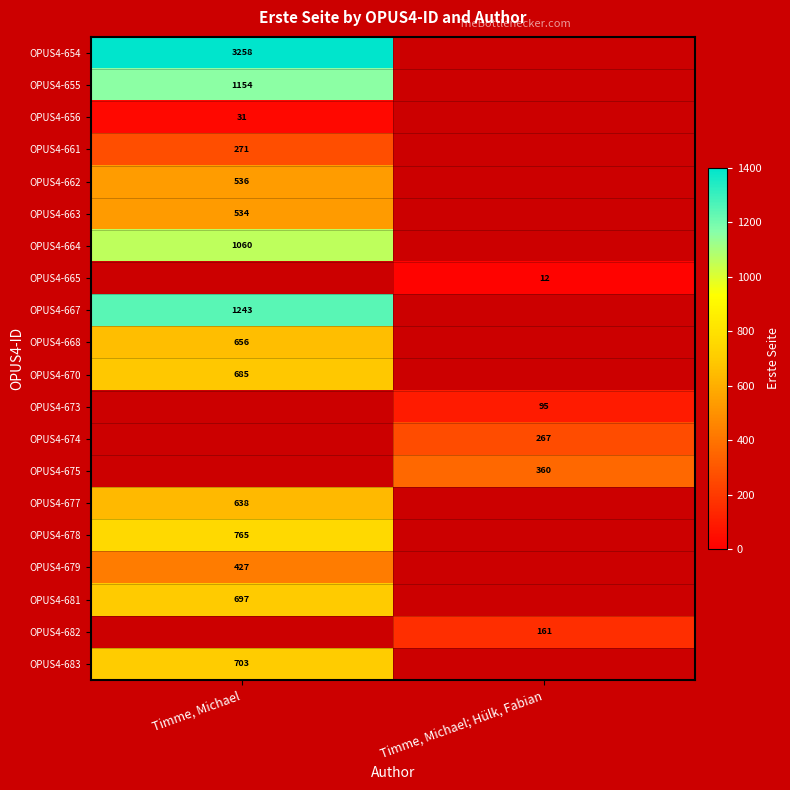

The value of OPUS4-668 at Timme, Michael is 656. True or false?

True